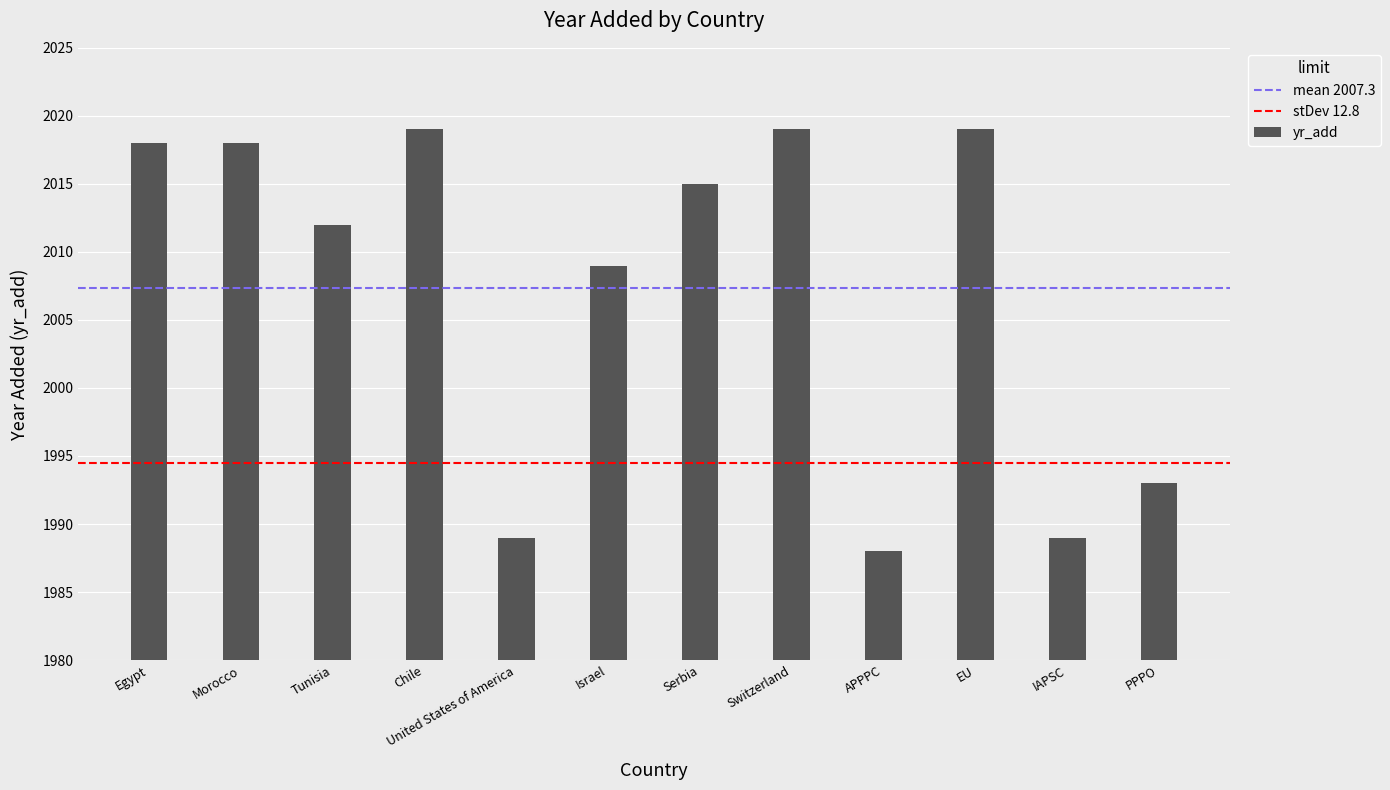

What is the value of the 8th bar from the left?

2019